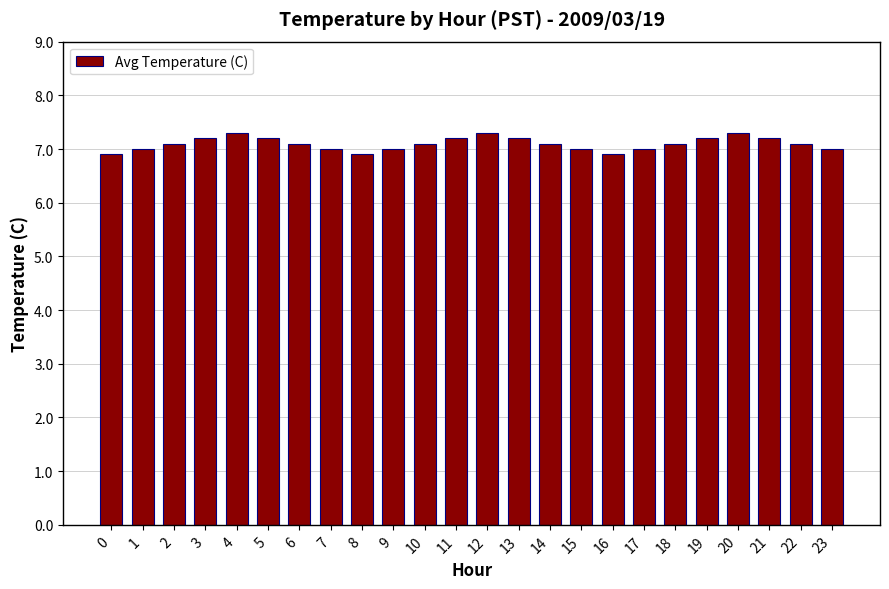

Approximately how many times larger is the value at 10 compared to 14?

1.0